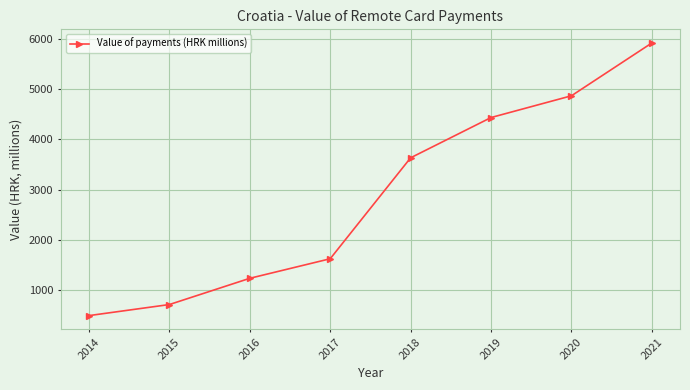

At which label is the value closest to 3205?

2018